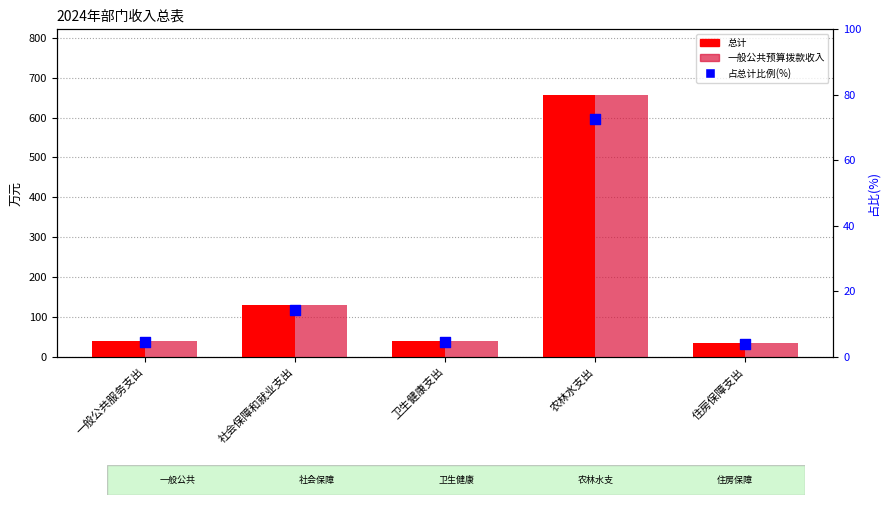

Which series has the largest total across all categories?

总计